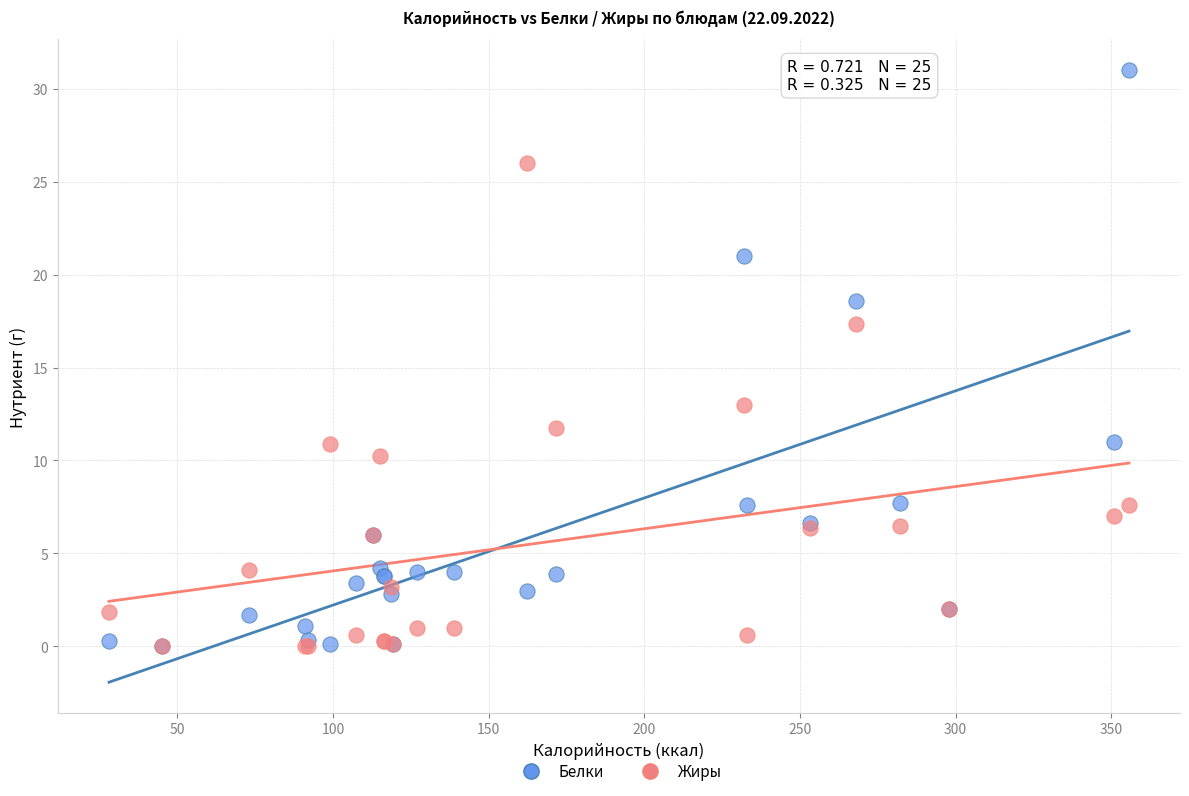

Which series reaches the maximum Y coordinate?

Белки